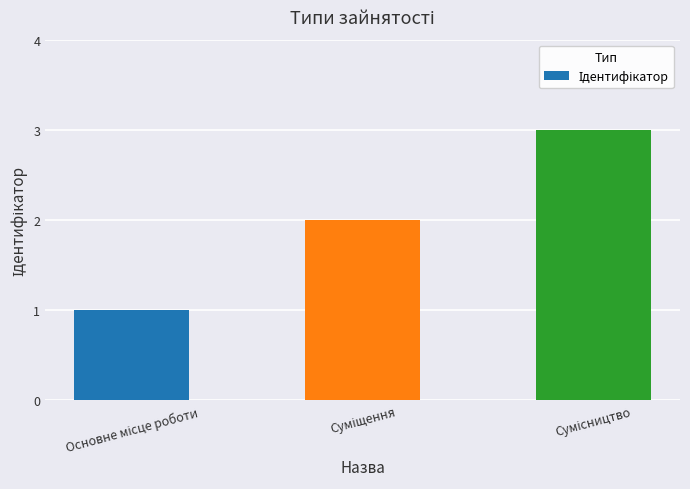

What is the difference between the second highest and minimum values?

1